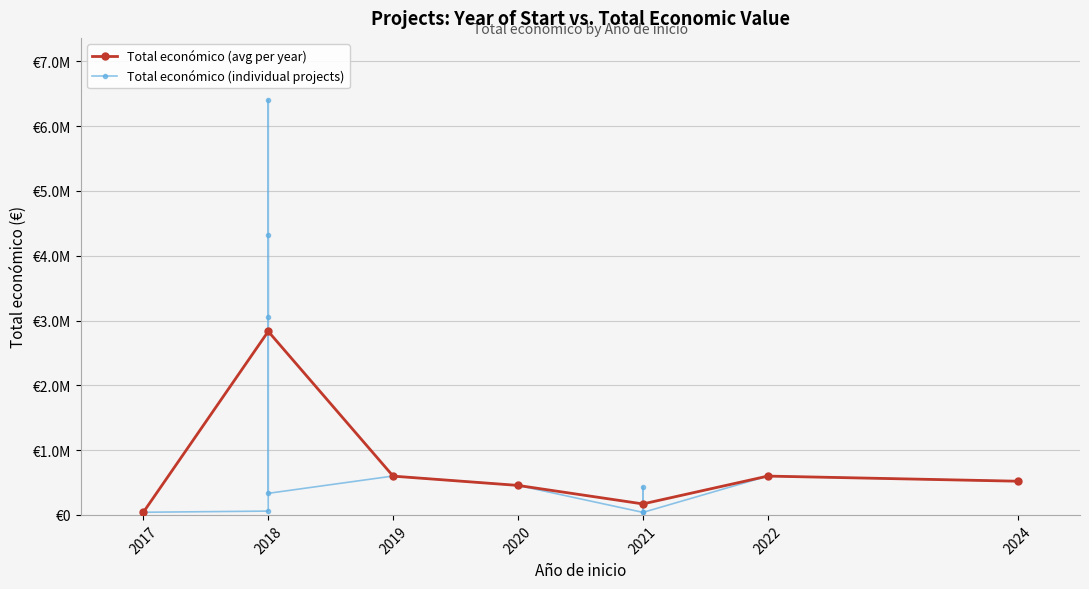

What is the approximate value at 2019, to the nearest 100?

599600